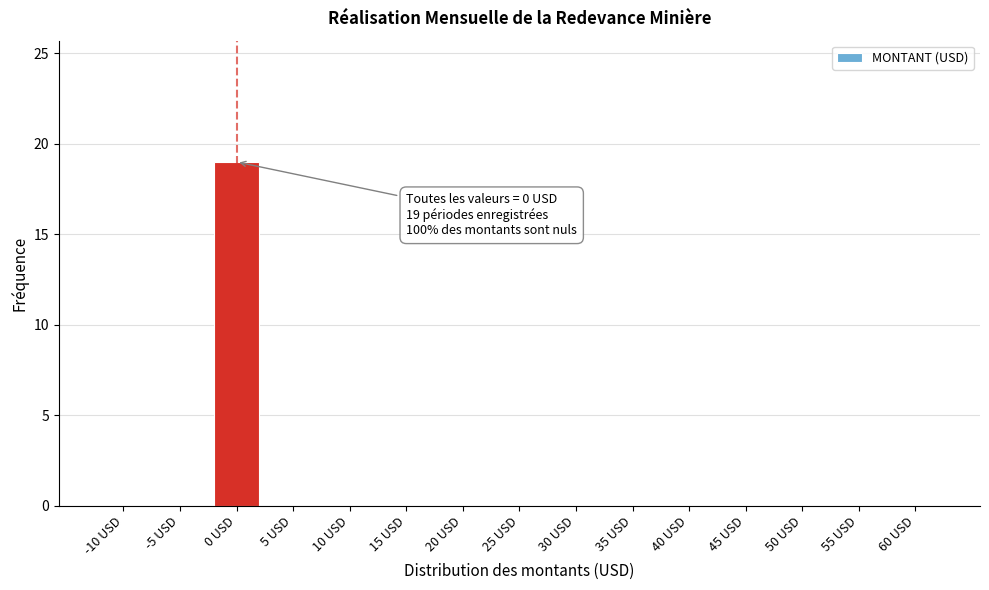

Reading left to right, extract all data points from this chart.

-10 USD=0	-5 USD=0	0 USD=19	5 USD=0	10 USD=0	15 USD=0	20 USD=0	25 USD=0	30 USD=0	35 USD=0	40 USD=0	45 USD=0	50 USD=0	55 USD=0	60 USD=0